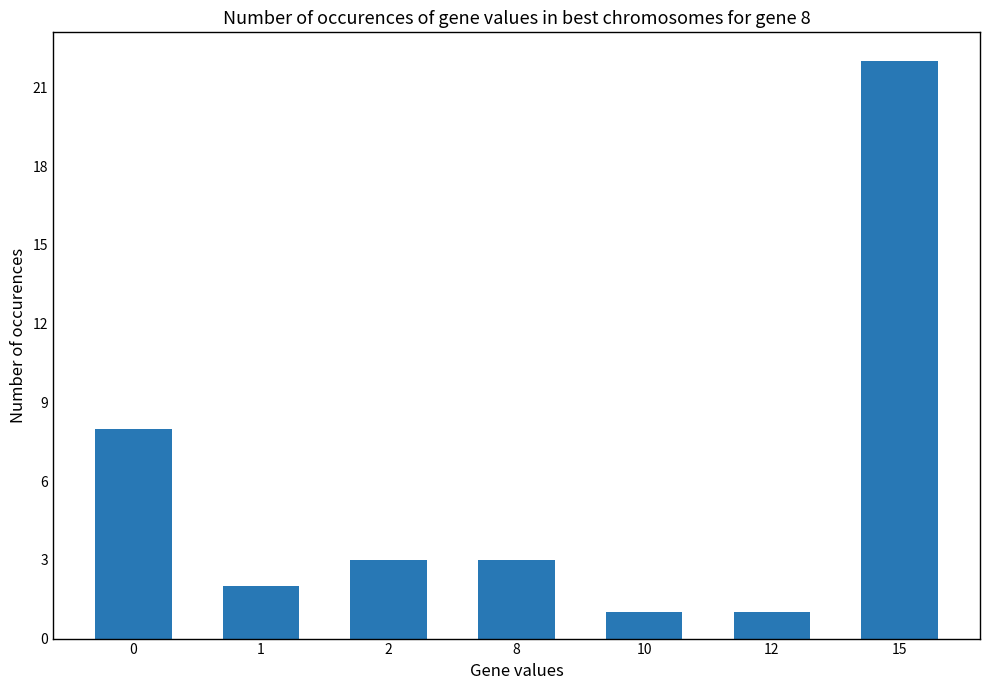

What is the change in value from 2 to 15?

+19